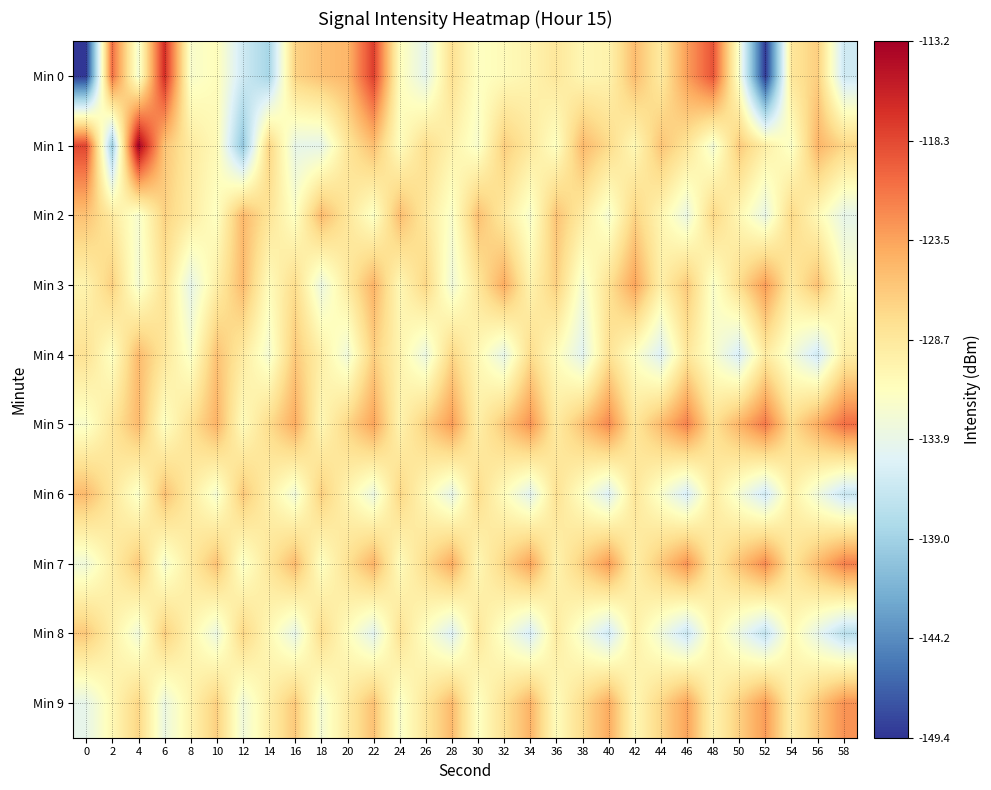

List the series in order of their peak value, lowest first.

Min 8, Min 4, Min 6, Min 2, Min 3, Min 9, Min 7, Min 5, Min 0, Min 1